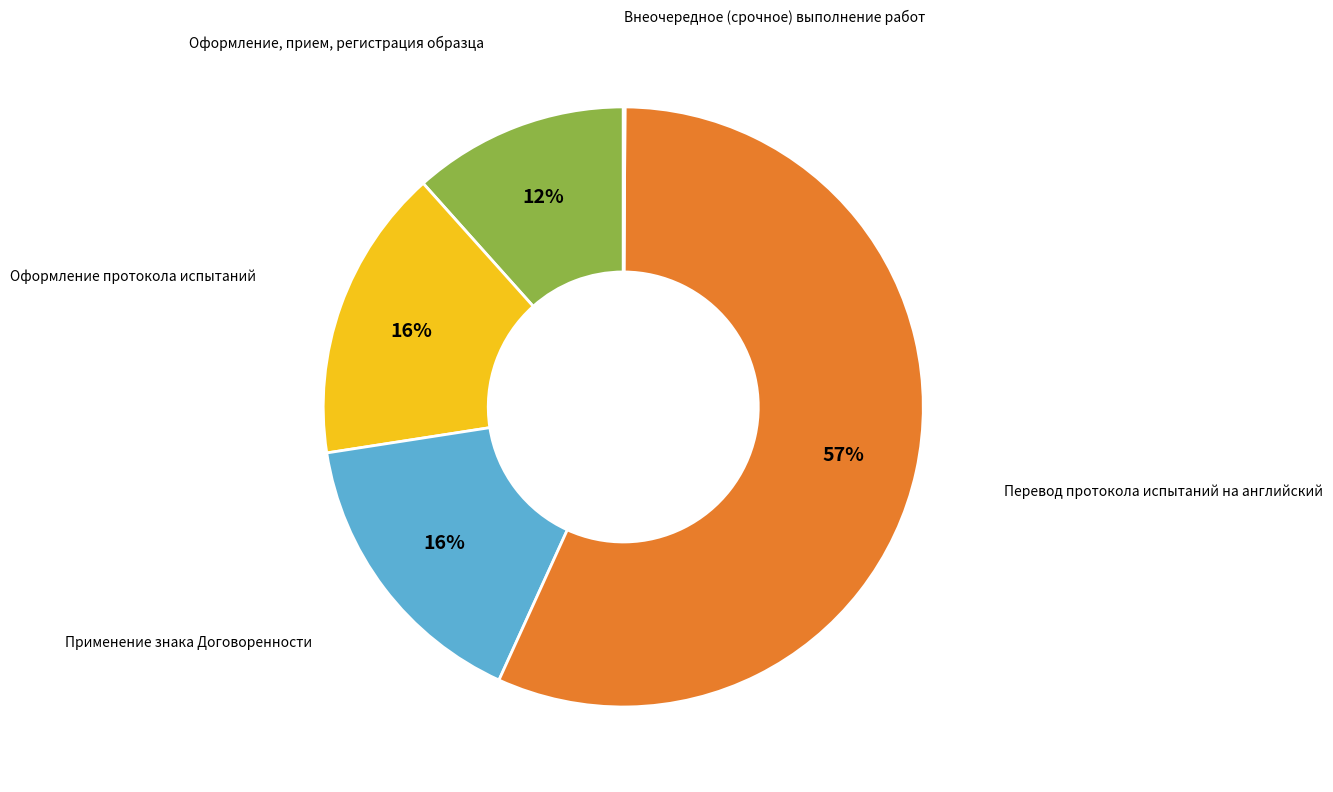

Is there a majority slice in this chart?

Yes